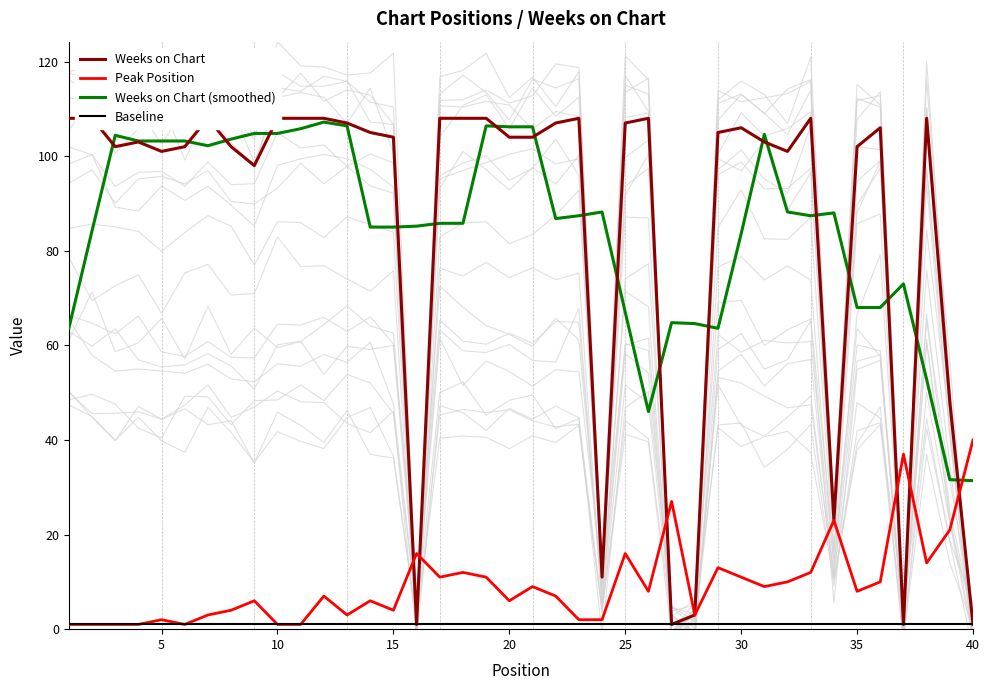

Does the chart display data point markers on the line(s)?

No